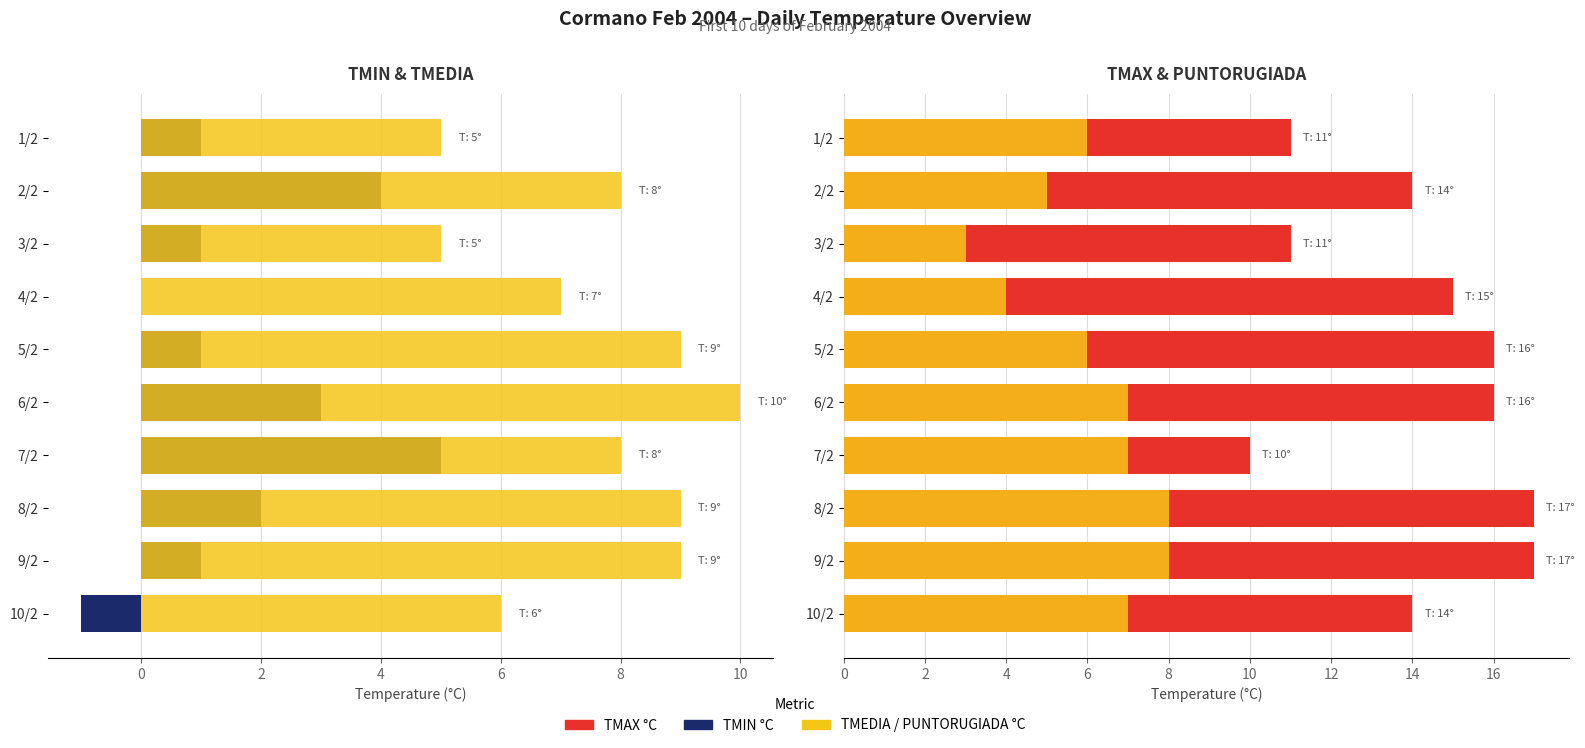

Count the number of categories in the chart.

10